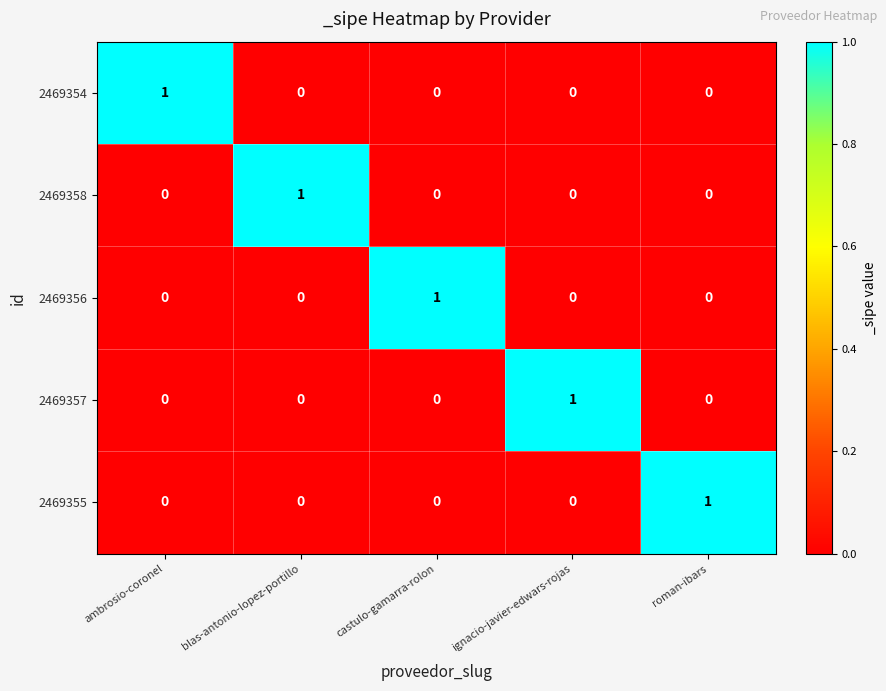

Which category has the highest value in the 2469358 series?

blas-antonio-lopez-portillo